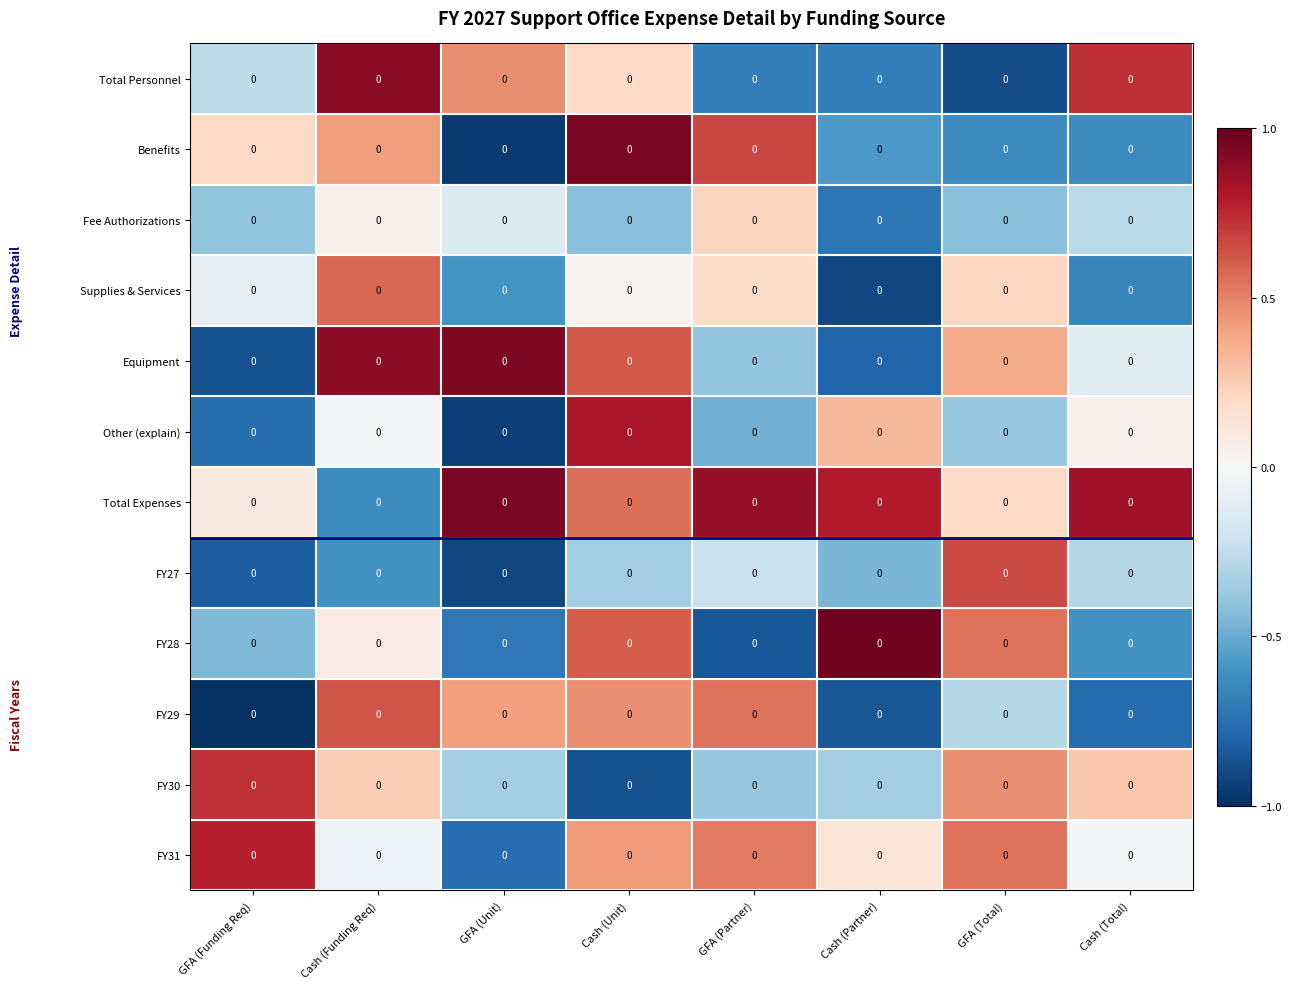

At which category is the sum across all series the highest?

Cash (Unit)